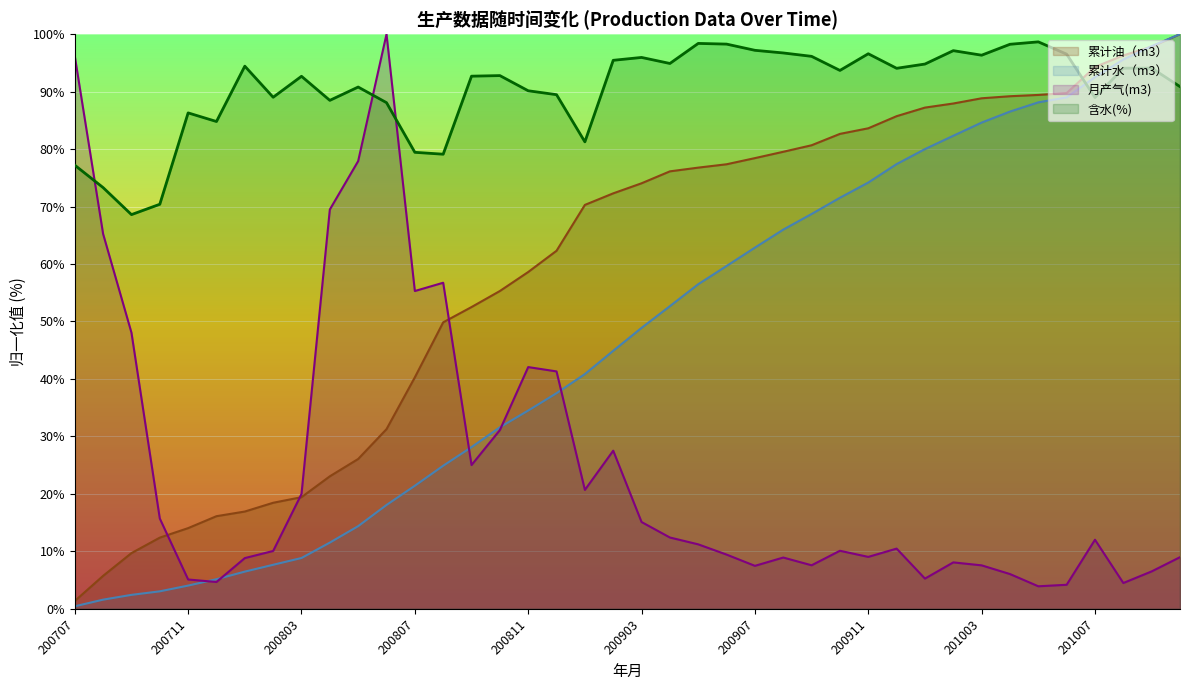

What is the value of the 累计水（m3） point at the 35th from the left?

88.1